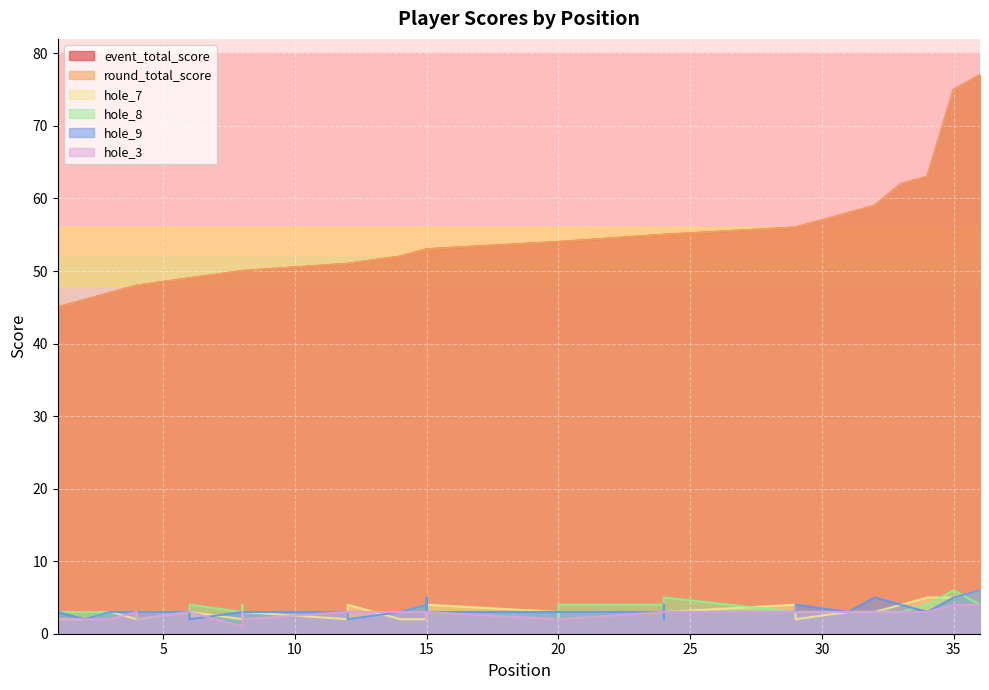

What is the difference between the second highest and minimum values in the hole_7 series?

3